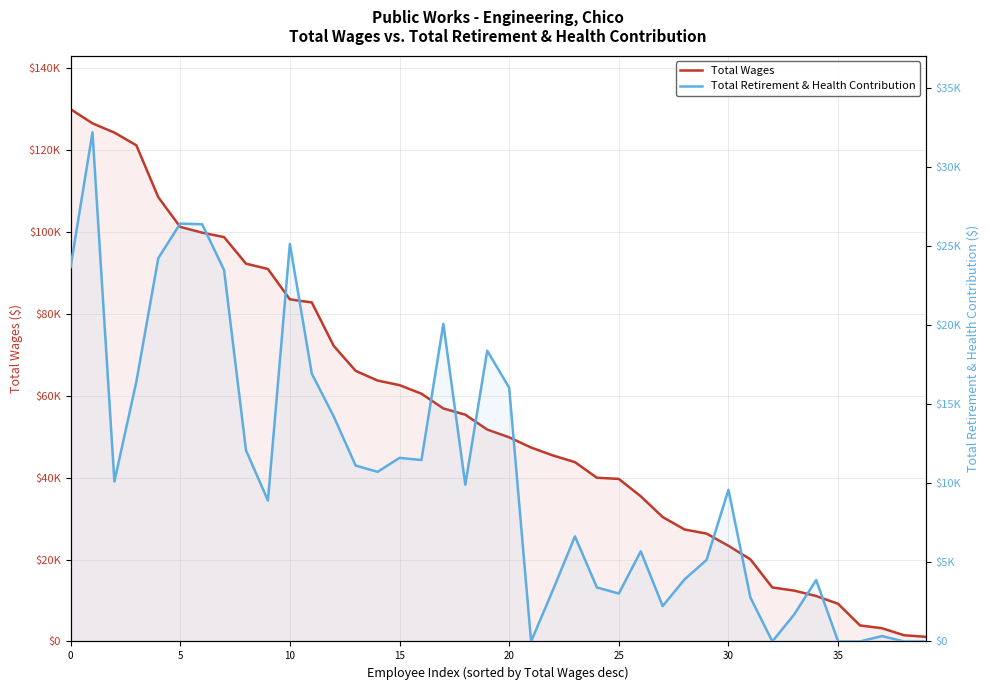

True or false: Total Wages has more than 0 interior local peaks.

False